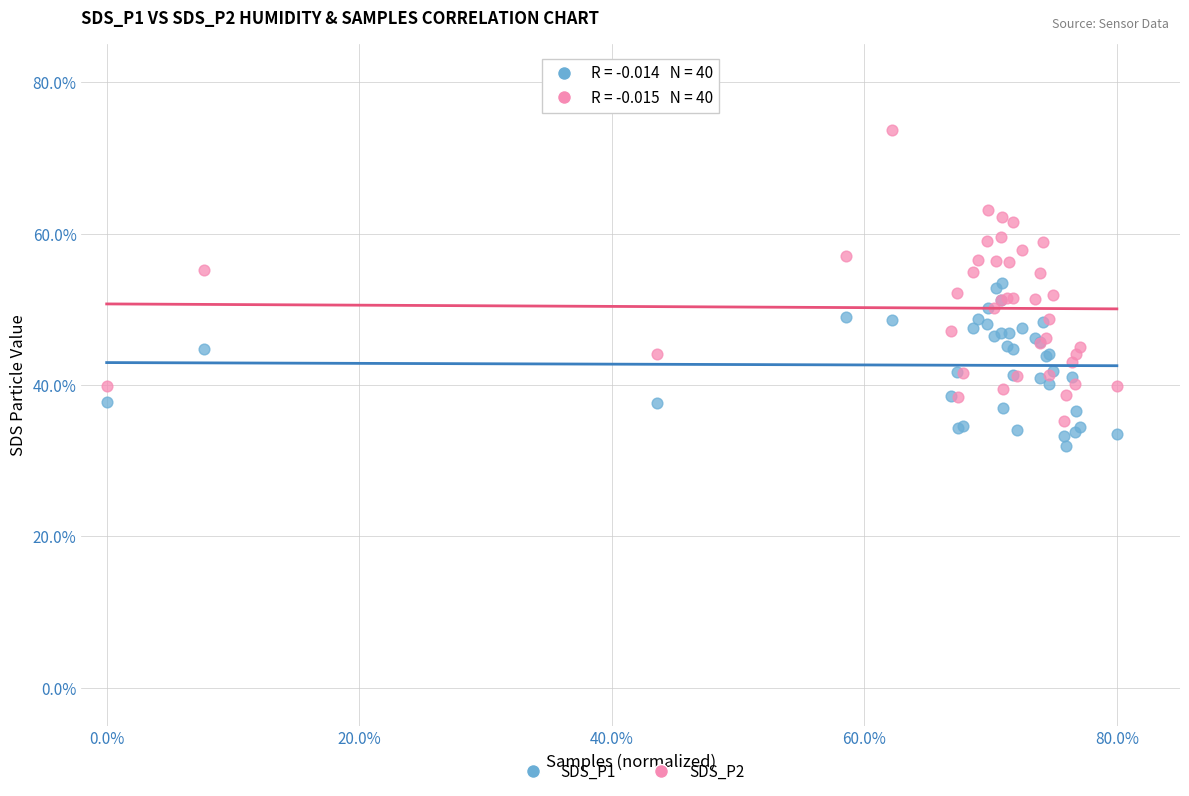

Which series has the widest spread of Y values?

SDS_P2